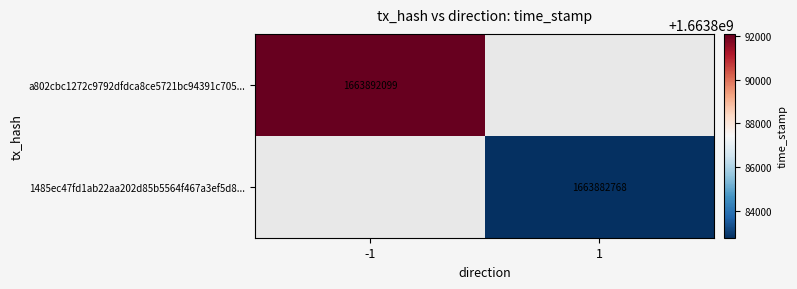

The value of 1485ec47fd1ab22aa202d85b5564f467a3ef5d8... at 1 is 1663882768. True or false?

True